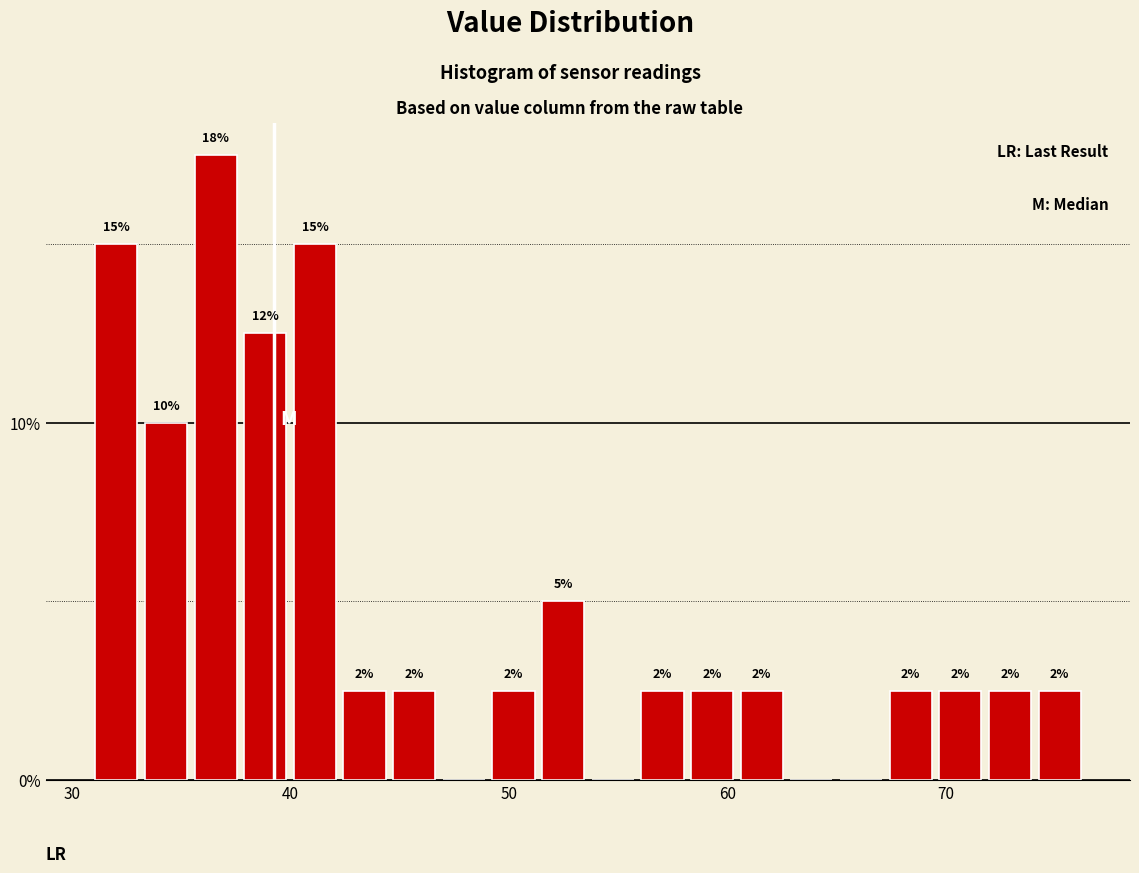

Read against the x-axis, roughly where is the centre of the tallest bar?

37